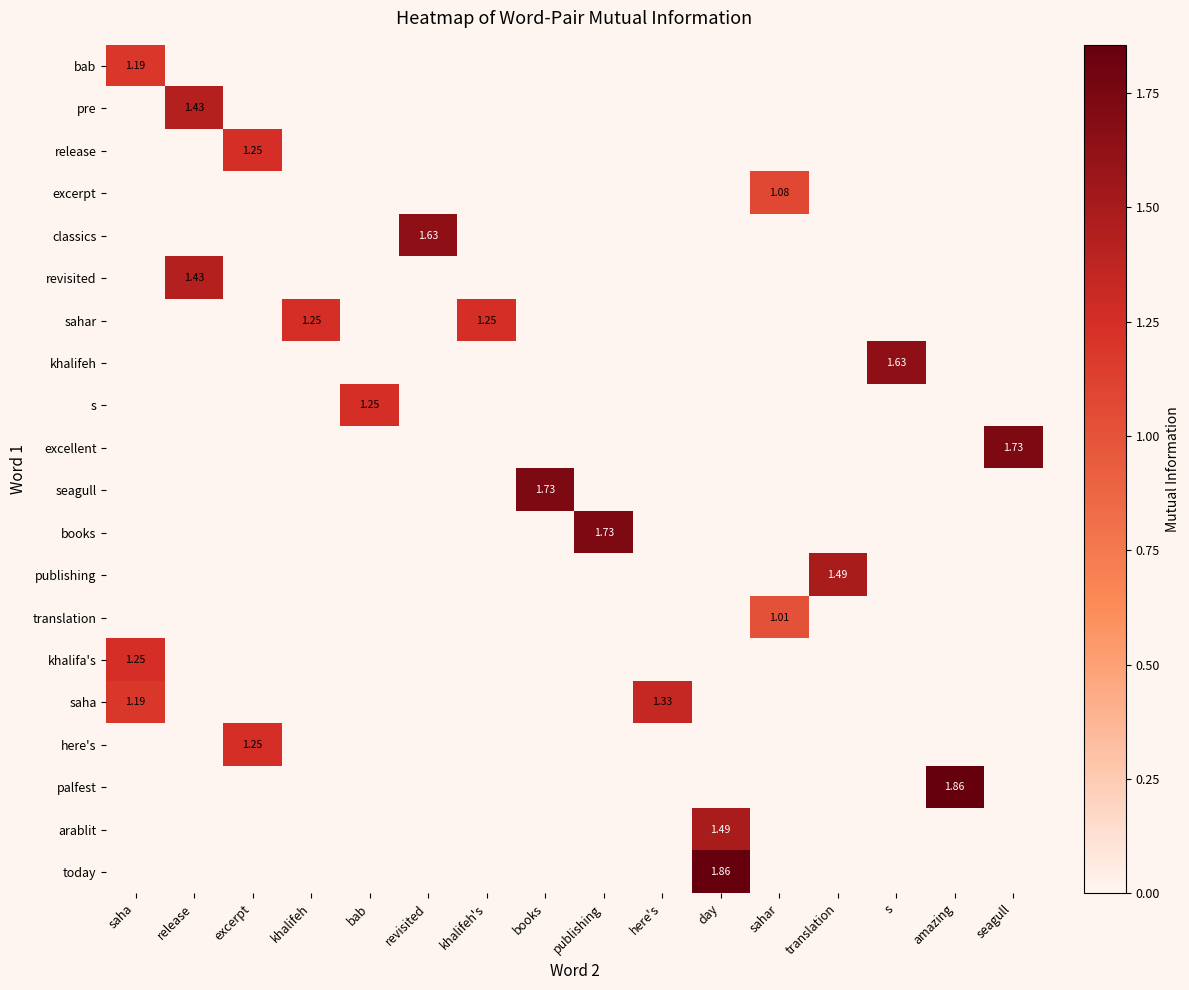

What is the sum of all s values?

1.3